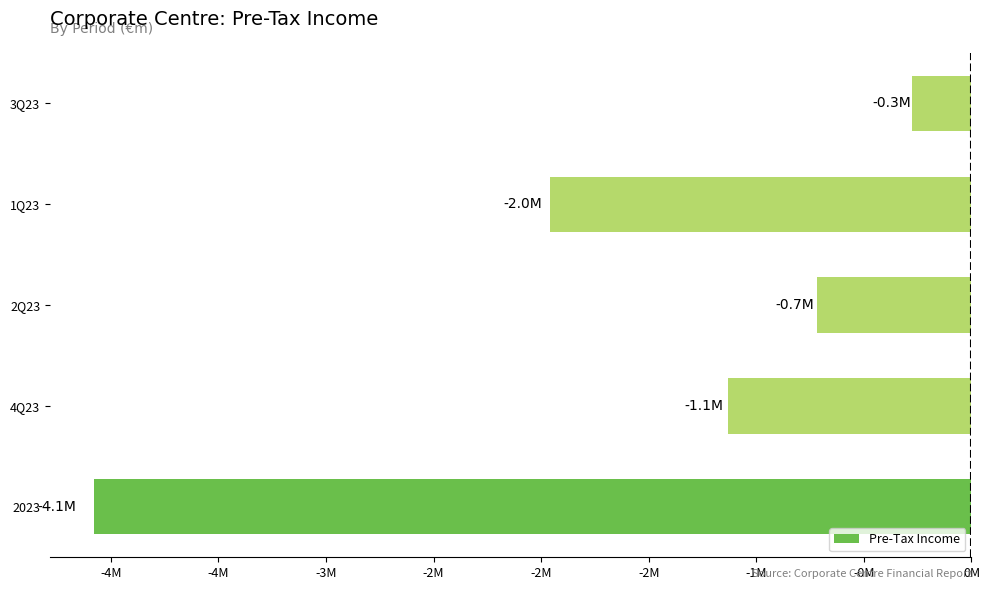

Rank the categories by value from highest to lowest.

3Q23, 2Q23, 4Q23, 1Q23, 2023